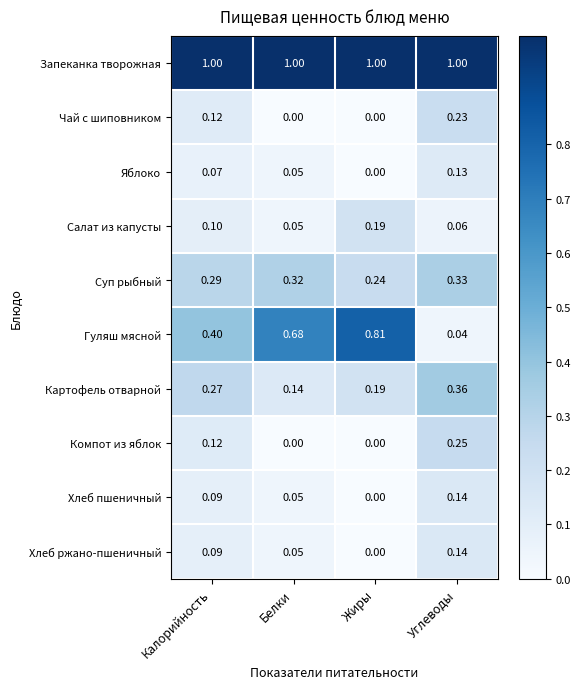

Which series has the largest total across all categories?

Запеканка творожная